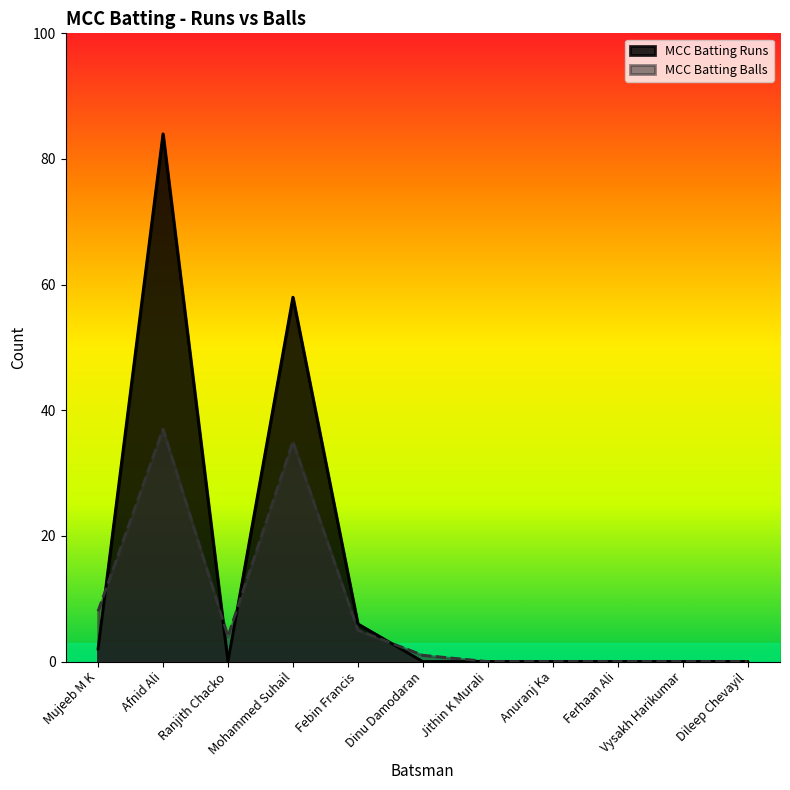

How many categories are shown in the chart?

11